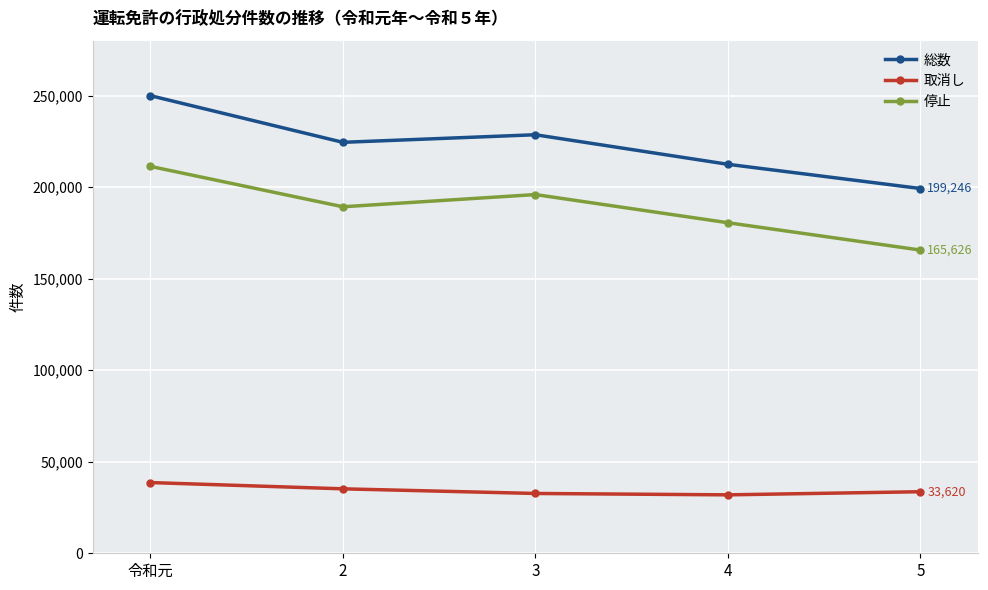

Rank the series by their average value, from highest to lowest.

総数, 停止, 取消し